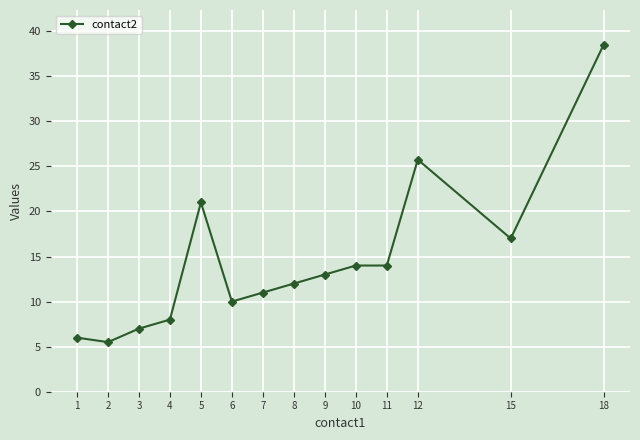

How many categories are shown in the chart?

14